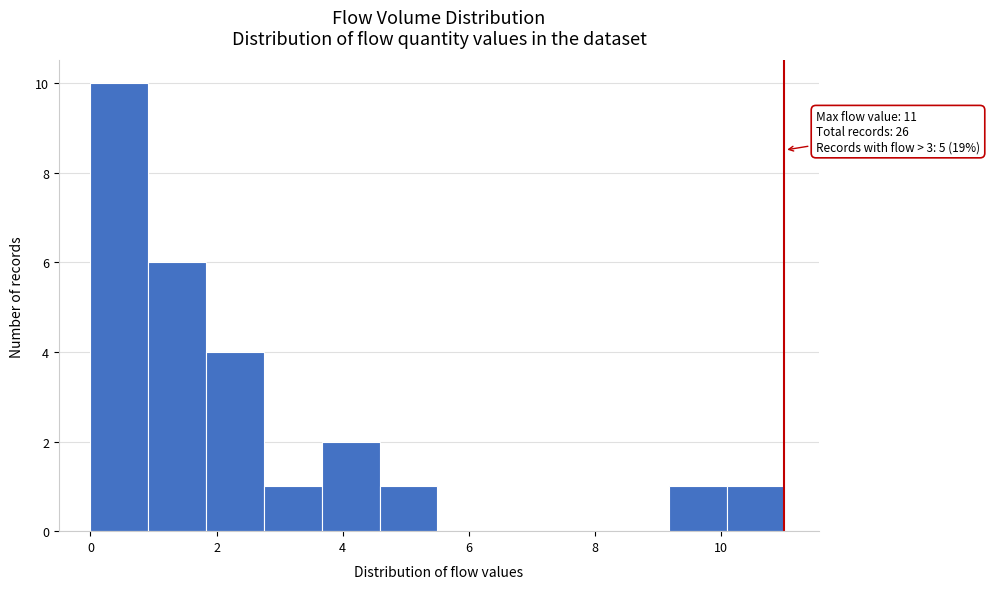

Over which range of the x-axis is the bar tallest?

0.0 to 1.0